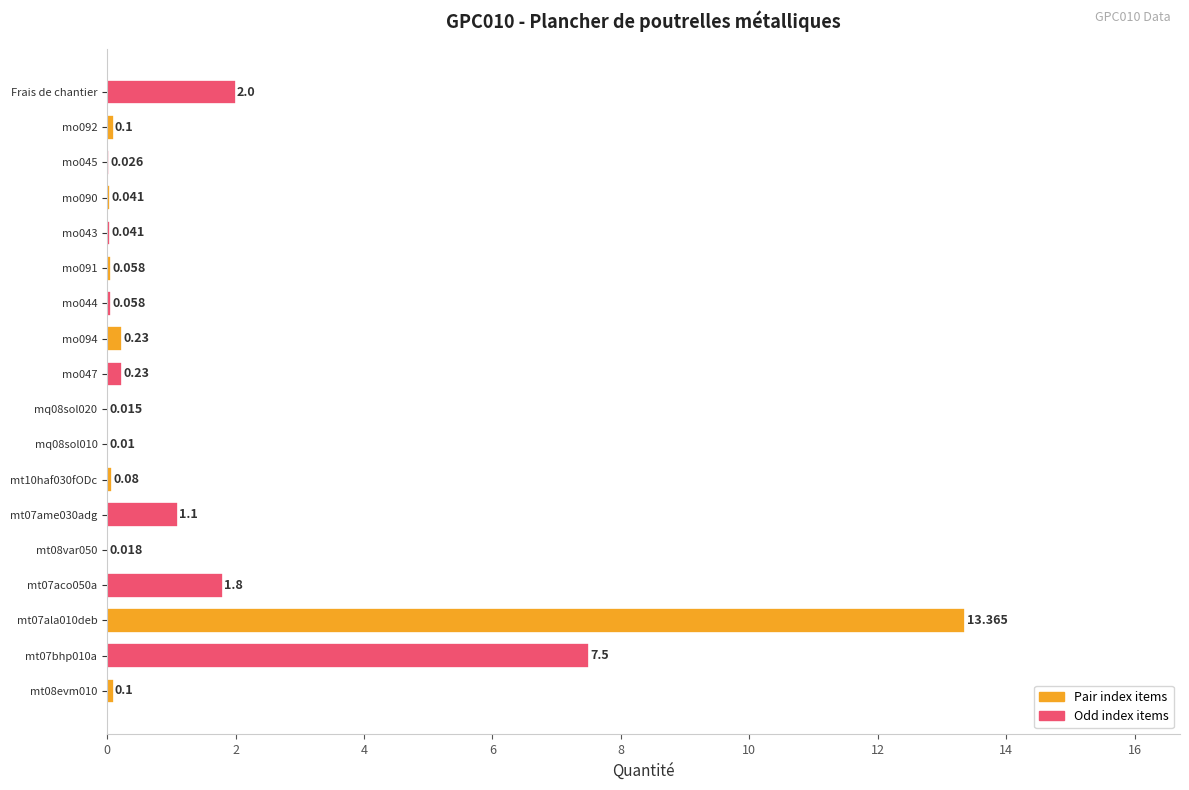

How many series are shown in this chart?

1